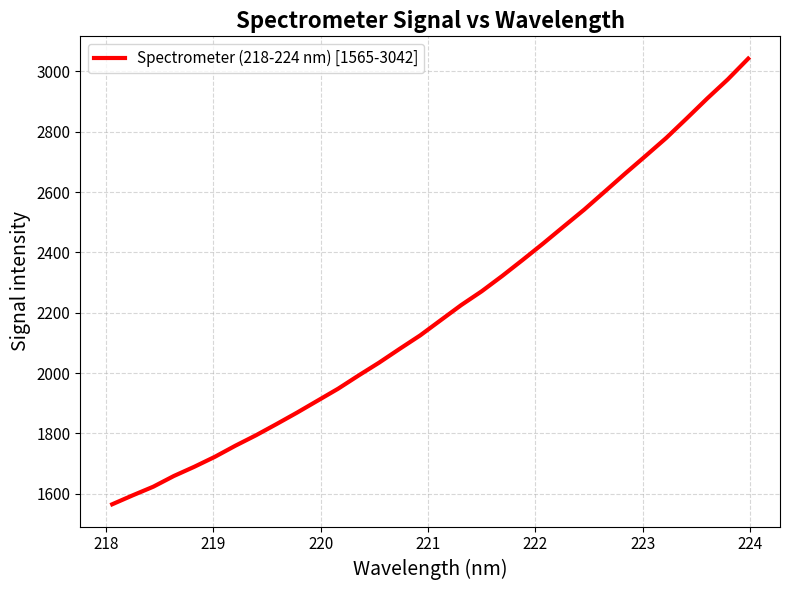

How many lines are shown in the chart?

1